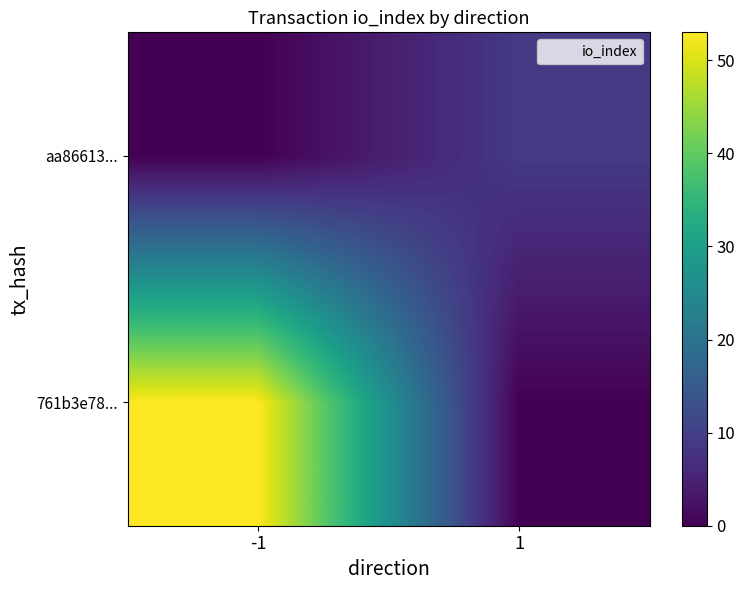

Rank the series by their average value, from lowest to highest.

aa86613..., 761b3e78...